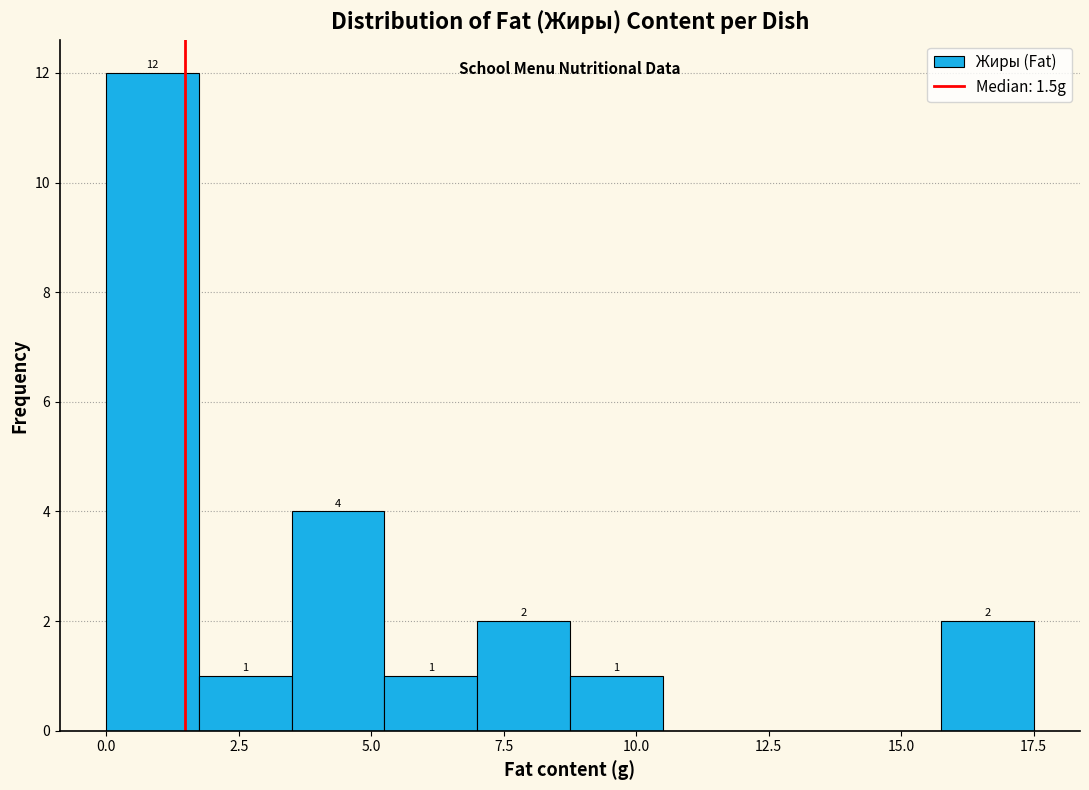

Read against the x-axis, roughly where is the centre of the tallest bar?

1.0